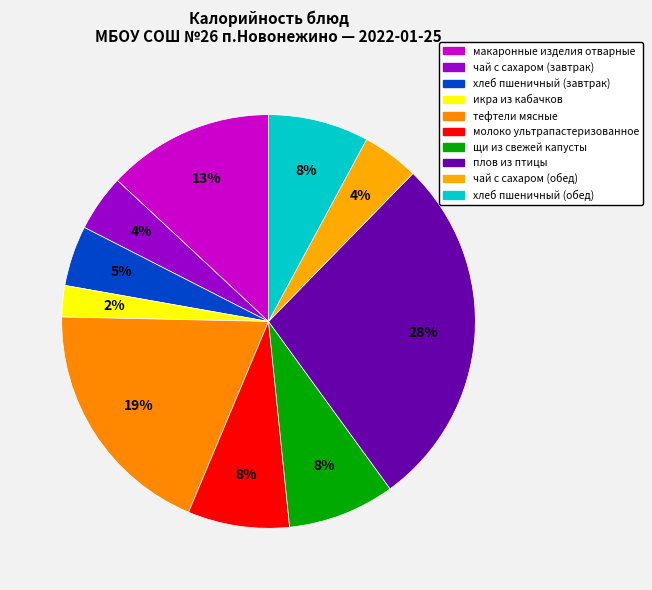

Which slice is the smallest?

икра из кабачков